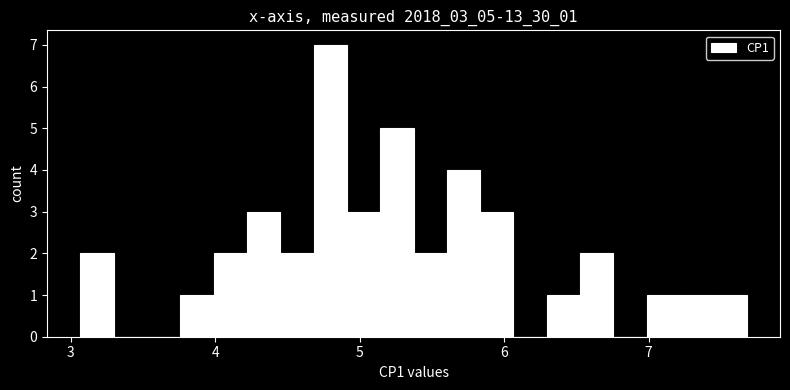

Around what value on the x-axis is the tallest bar? Give the approximate position of its centre, as read against the axis.

4.8